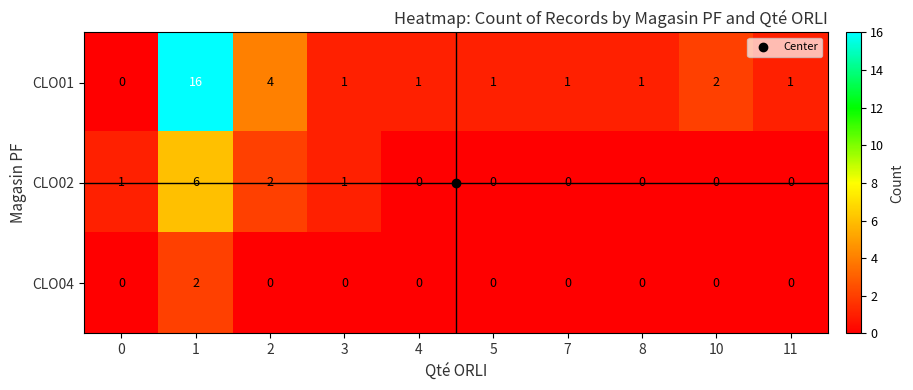

How many values in the CLO04 series exceed 0?

1